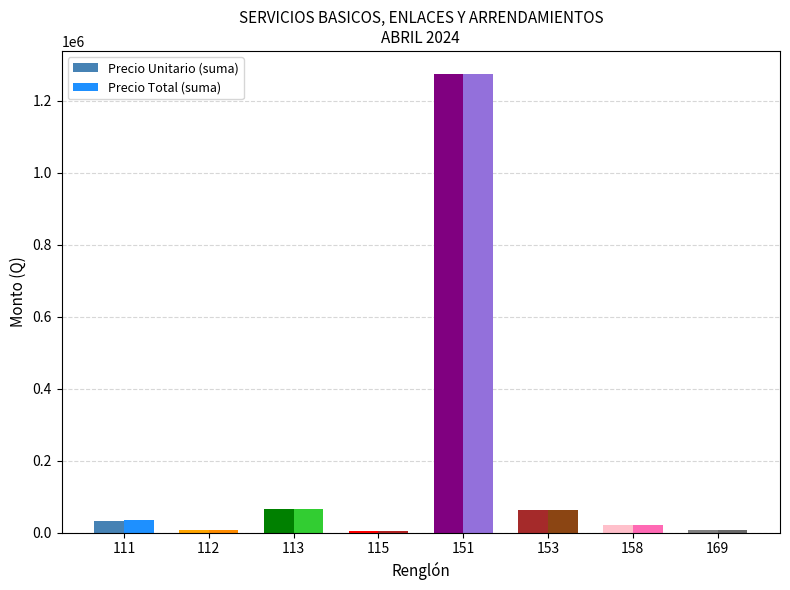

What is the sum of all Precio Unitario (suma) values?

1473825.9